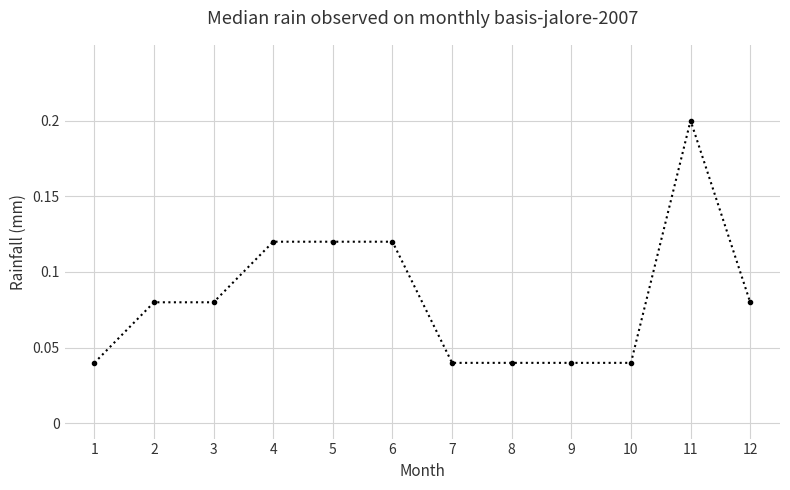

What is the sum of the values at 6 and 2?

0.2